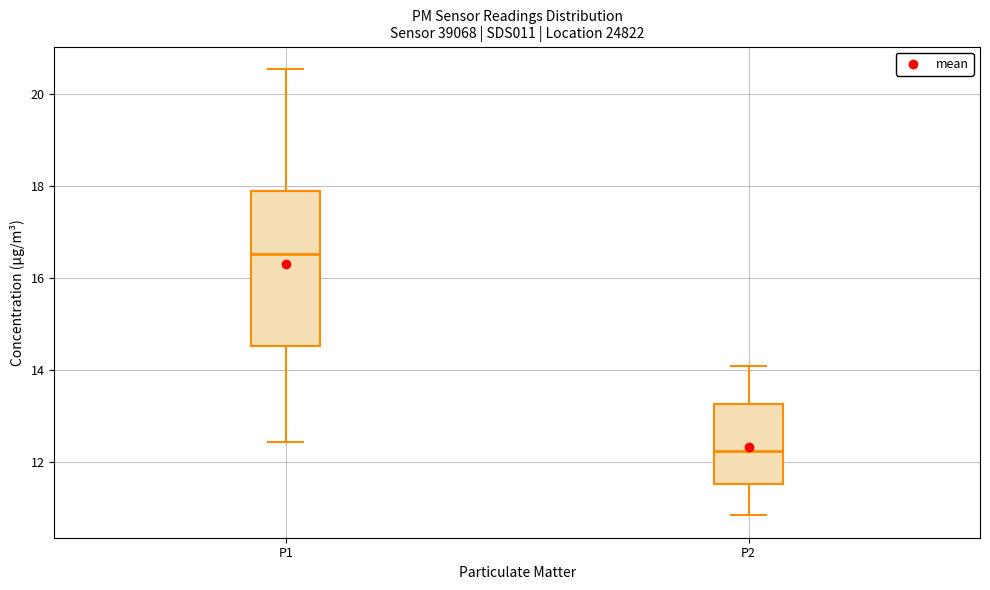

Comparing the boxes themselves (not the whiskers), which one is the tallest?

P1